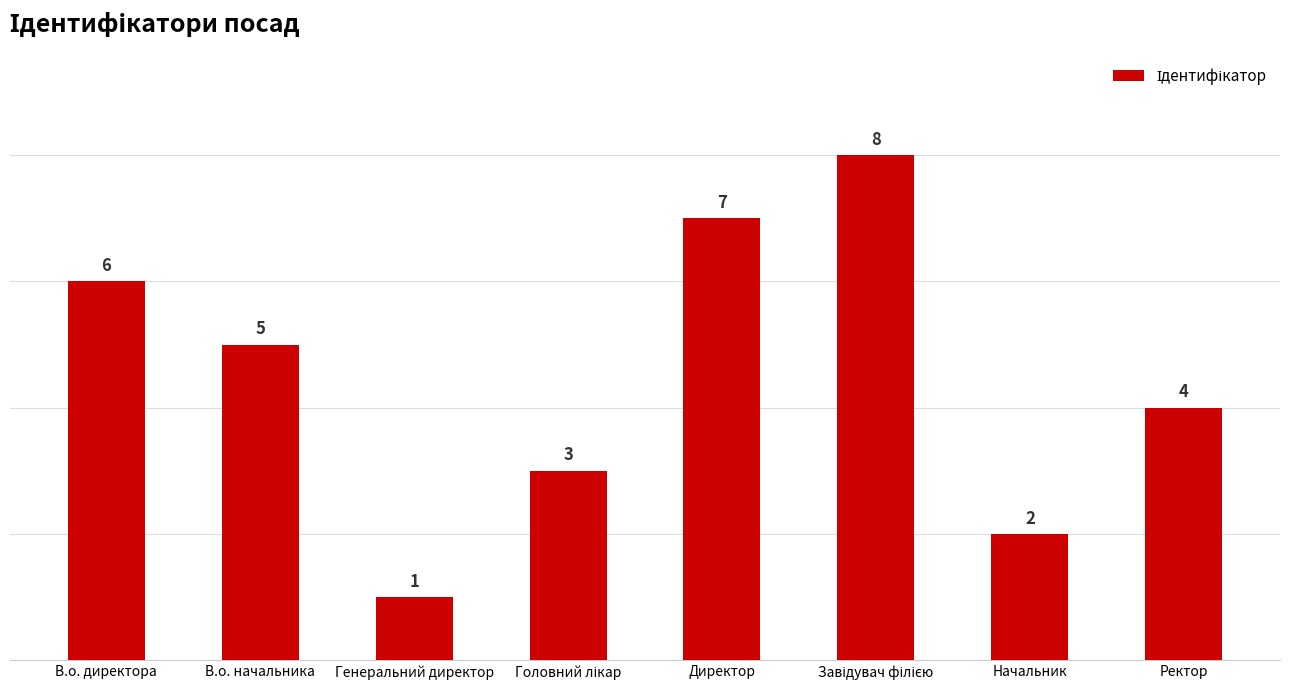

Between Ректор and В.о. директора, which is larger?

В.о. директора